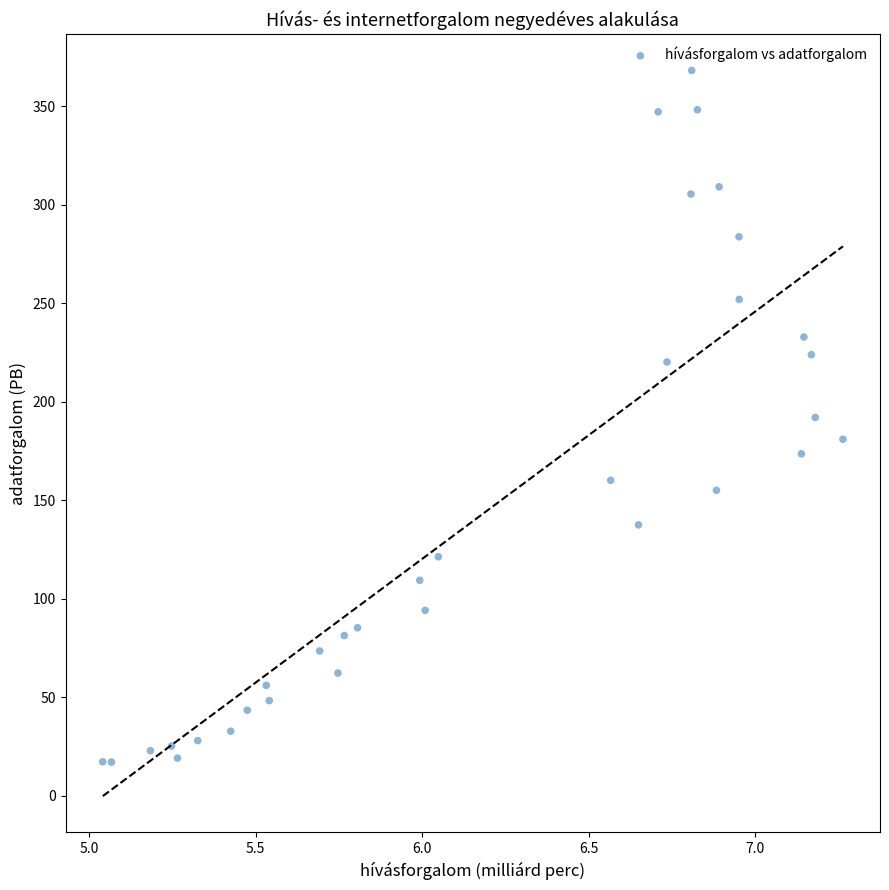

What is the range of Y values (max minus min)?

350.9